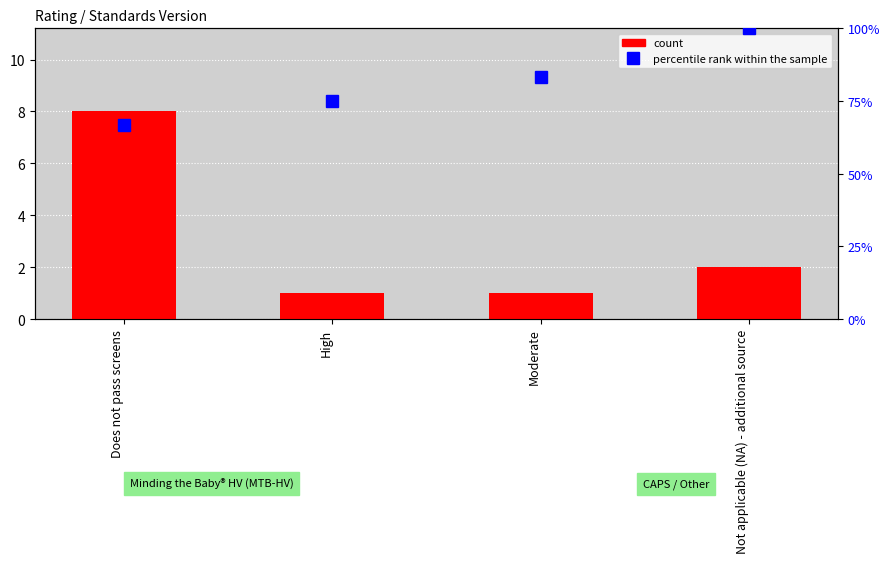

List the series in order of their overall mean, lowest first.

count, percentile rank within the sample